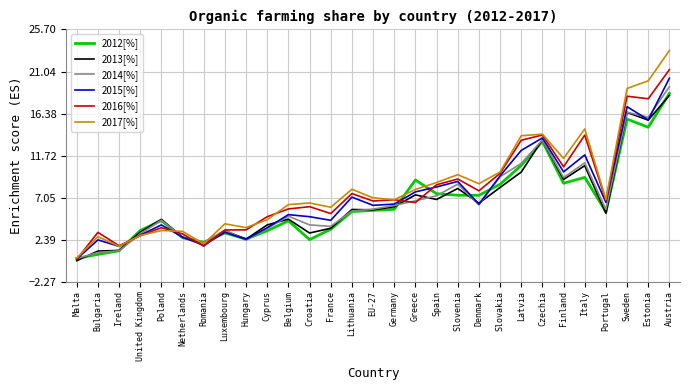

Which series has the largest total across all categories?

2017[%]